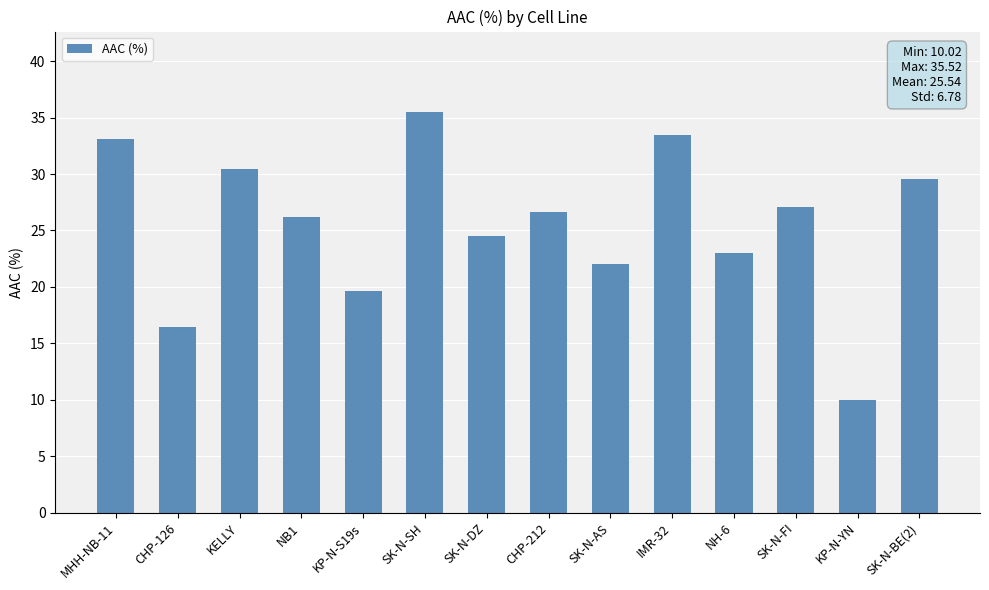

Read the value at CHP-212.

26.6